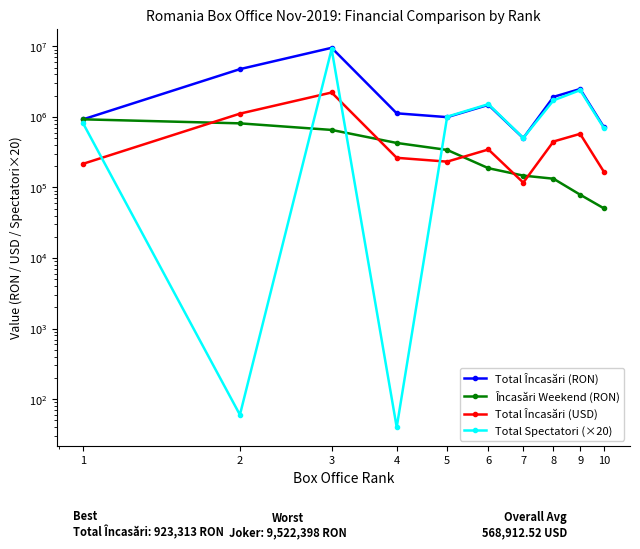

List the series in order of their peak value, lowest first.

Încasări Weekend (RON), Total Încasări (USD), Total Spectatori (×20), Total Încasări (RON)